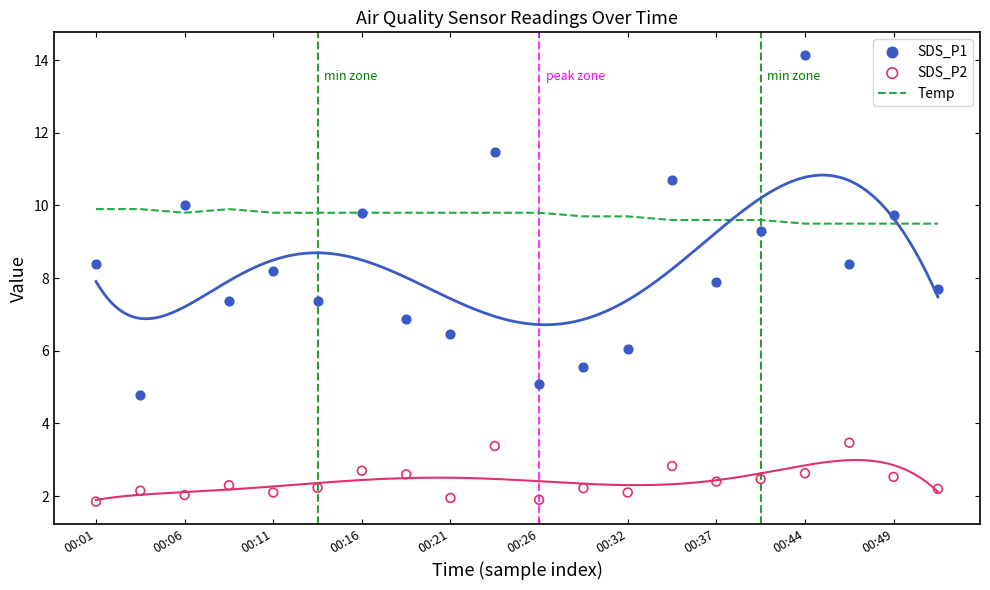

True or false: Temp has a value of 16.8 at 00:11.

False